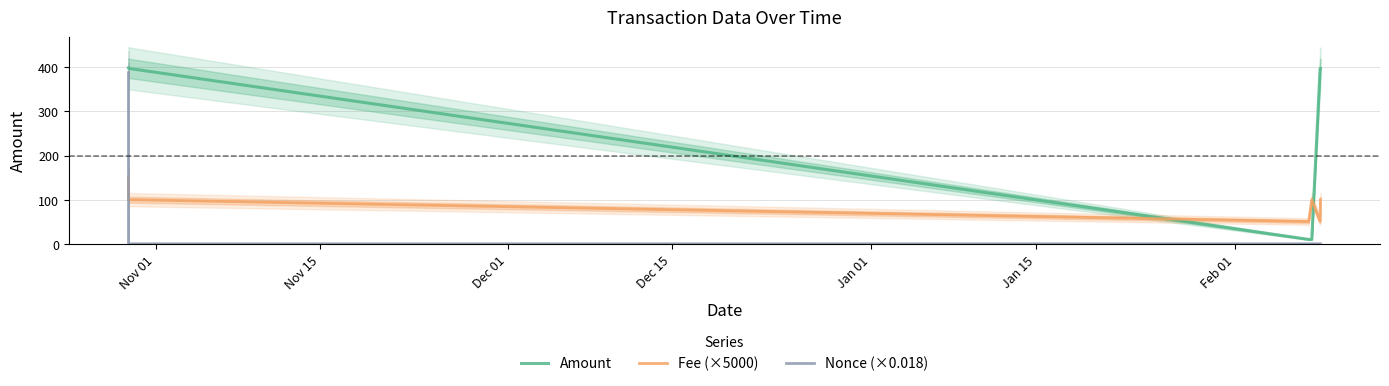

How many distinct data groups are displayed?

3